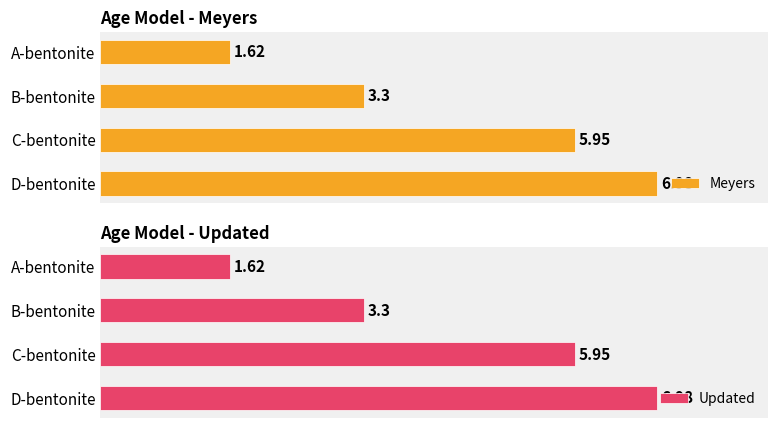

Rank the categories by Meyers value from highest to lowest.

D-bentonite, C-bentonite, B-bentonite, A-bentonite